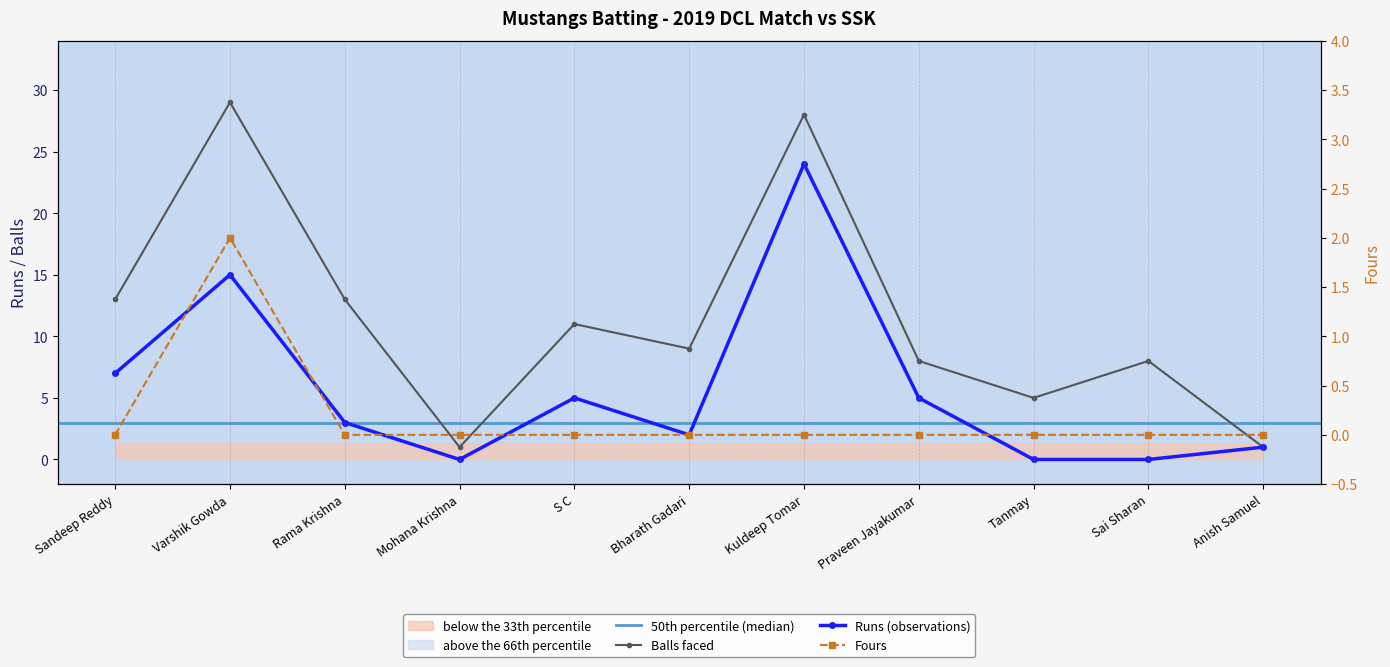

Which category has the highest value in the Balls series?

Varshik Gowda